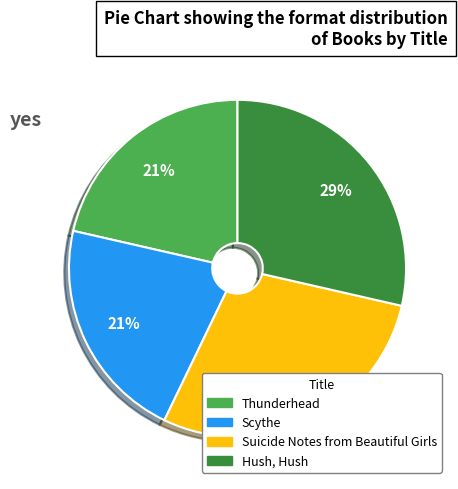

To the nearest percent, what is the combined percentage of Suicide Notes from Beautiful Girls and Scythe?

50%